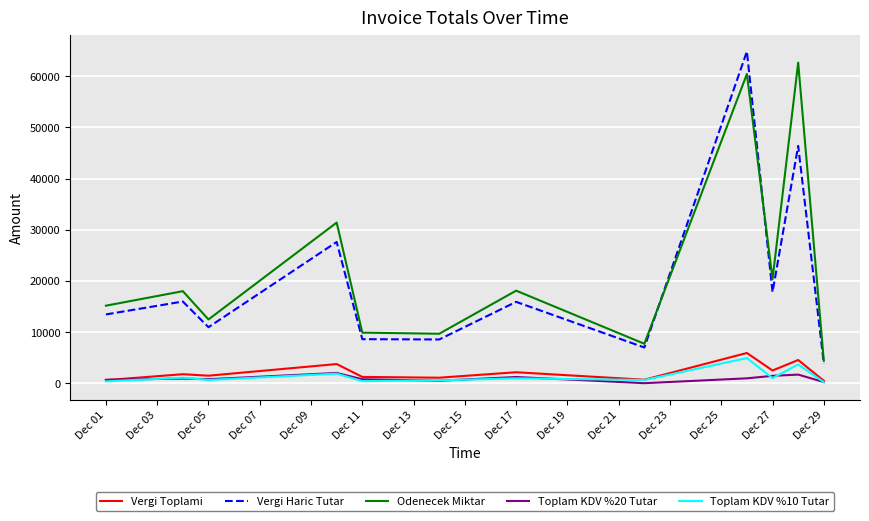

What is the greatest value displayed?

64857.2